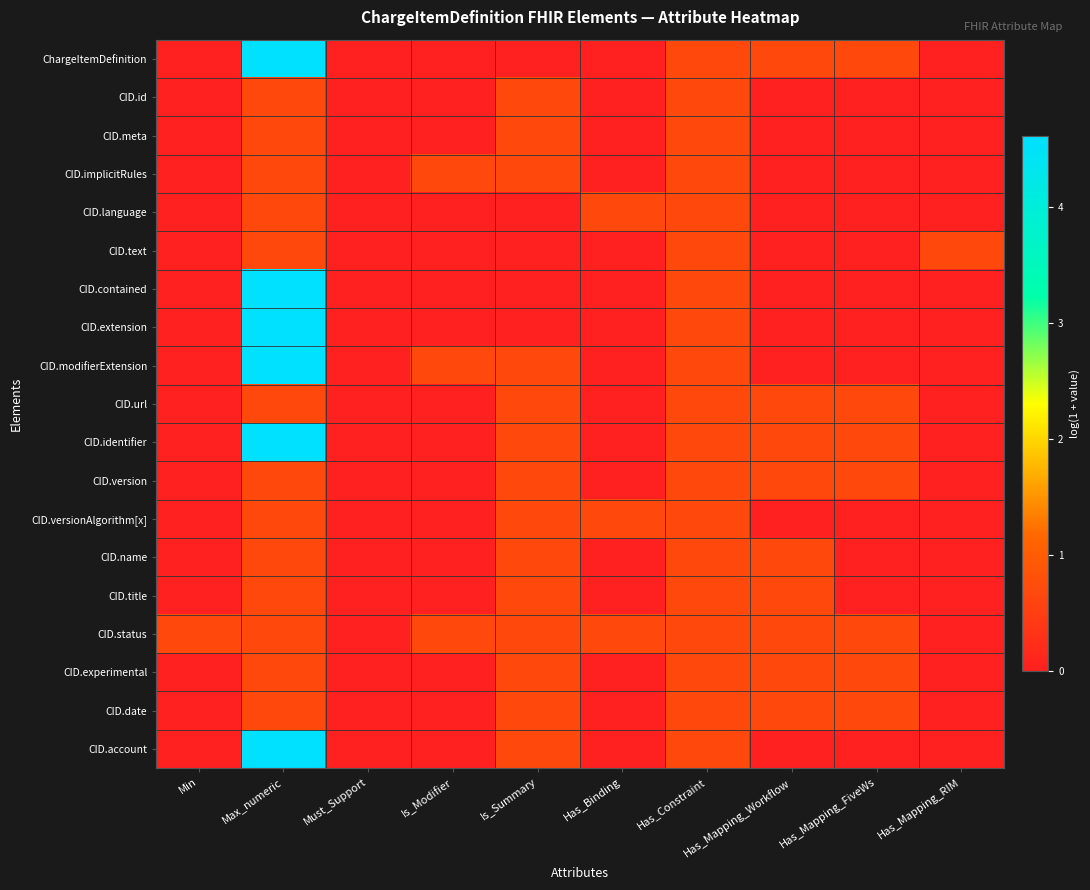

Reading left to right, extract all data points from this chart.

ChargeItemDefinition: Min=0.0	Max_numeric=4.6	Must_Support=0.0	Is_Modifier=0.0	Is_Summary=0.0	Has_Binding=0.0	Has_Constraint=0.7	Has_Mapping_Workflow=0.7	Has_Mapping_FiveWs=0.7	Has_Mapping_RIM=0.0
CID.id: Min=0.0	Max_numeric=0.7	Must_Support=0.0	Is_Modifier=0.0	Is_Summary=0.7	Has_Binding=0.0	Has_Constraint=0.7	Has_Mapping_Workflow=0.0	Has_Mapping_FiveWs=0.0	Has_Mapping_RIM=0.0
CID.meta: Min=0.0	Max_numeric=0.7	Must_Support=0.0	Is_Modifier=0.0	Is_Summary=0.7	Has_Binding=0.0	Has_Constraint=0.7	Has_Mapping_Workflow=0.0	Has_Mapping_FiveWs=0.0	Has_Mapping_RIM=0.0
CID.implicitRules: Min=0.0	Max_numeric=0.7	Must_Support=0.0	Is_Modifier=0.7	Is_Summary=0.7	Has_Binding=0.0	Has_Constraint=0.7	Has_Mapping_Workflow=0.0	Has_Mapping_FiveWs=0.0	Has_Mapping_RIM=0.0
CID.language: Min=0.0	Max_numeric=0.7	Must_Support=0.0	Is_Modifier=0.0	Is_Summary=0.0	Has_Binding=0.7	Has_Constraint=0.7	Has_Mapping_Workflow=0.0	Has_Mapping_FiveWs=0.0	Has_Mapping_RIM=0.0
CID.text: Min=0.0	Max_numeric=0.7	Must_Support=0.0	Is_Modifier=0.0	Is_Summary=0.0	Has_Binding=0.0	Has_Constraint=0.7	Has_Mapping_Workflow=0.0	Has_Mapping_FiveWs=0.0	Has_Mapping_RIM=0.7
CID.contained: Min=0.0	Max_numeric=4.6	Must_Support=0.0	Is_Modifier=0.0	Is_Summary=0.0	Has_Binding=0.0	Has_Constraint=0.7	Has_Mapping_Workflow=0.0	Has_Mapping_FiveWs=0.0	Has_Mapping_RIM=0.0
CID.extension: Min=0.0	Max_numeric=4.6	Must_Support=0.0	Is_Modifier=0.0	Is_Summary=0.0	Has_Binding=0.0	Has_Constraint=0.7	Has_Mapping_Workflow=0.0	Has_Mapping_FiveWs=0.0	Has_Mapping_RIM=0.0
CID.modifierExtension: Min=0.0	Max_numeric=4.6	Must_Support=0.0	Is_Modifier=0.7	Is_Summary=0.7	Has_Binding=0.0	Has_Constraint=0.7	Has_Mapping_Workflow=0.0	Has_Mapping_FiveWs=0.0	Has_Mapping_RIM=0.0
CID.url: Min=0.0	Max_numeric=0.7	Must_Support=0.0	Is_Modifier=0.0	Is_Summary=0.7	Has_Binding=0.0	Has_Constraint=0.7	Has_Mapping_Workflow=0.7	Has_Mapping_FiveWs=0.7	Has_Mapping_RIM=0.0
CID.identifier: Min=0.0	Max_numeric=4.6	Must_Support=0.0	Is_Modifier=0.0	Is_Summary=0.7	Has_Binding=0.0	Has_Constraint=0.7	Has_Mapping_Workflow=0.7	Has_Mapping_FiveWs=0.7	Has_Mapping_RIM=0.0
CID.version: Min=0.0	Max_numeric=0.7	Must_Support=0.0	Is_Modifier=0.0	Is_Summary=0.7	Has_Binding=0.0	Has_Constraint=0.7	Has_Mapping_Workflow=0.7	Has_Mapping_FiveWs=0.7	Has_Mapping_RIM=0.0
CID.versionAlgorithm[x]: Min=0.0	Max_numeric=0.7	Must_Support=0.0	Is_Modifier=0.0	Is_Summary=0.7	Has_Binding=0.7	Has_Constraint=0.7	Has_Mapping_Workflow=0.0	Has_Mapping_FiveWs=0.0	Has_Mapping_RIM=0.0
CID.name: Min=0.0	Max_numeric=0.7	Must_Support=0.0	Is_Modifier=0.0	Is_Summary=0.7	Has_Binding=0.0	Has_Constraint=0.7	Has_Mapping_Workflow=0.7	Has_Mapping_FiveWs=0.0	Has_Mapping_RIM=0.0
CID.title: Min=0.0	Max_numeric=0.7	Must_Support=0.0	Is_Modifier=0.0	Is_Summary=0.7	Has_Binding=0.0	Has_Constraint=0.7	Has_Mapping_Workflow=0.7	Has_Mapping_FiveWs=0.0	Has_Mapping_RIM=0.0
CID.status: Min=0.7	Max_numeric=0.7	Must_Support=0.0	Is_Modifier=0.7	Is_Summary=0.7	Has_Binding=0.7	Has_Constraint=0.7	Has_Mapping_Workflow=0.7	Has_Mapping_FiveWs=0.7	Has_Mapping_RIM=0.0
CID.experimental: Min=0.0	Max_numeric=0.7	Must_Support=0.0	Is_Modifier=0.0	Is_Summary=0.7	Has_Binding=0.0	Has_Constraint=0.7	Has_Mapping_Workflow=0.7	Has_Mapping_FiveWs=0.7	Has_Mapping_RIM=0.0
CID.date: Min=0.0	Max_numeric=0.7	Must_Support=0.0	Is_Modifier=0.0	Is_Summary=0.7	Has_Binding=0.0	Has_Constraint=0.7	Has_Mapping_Workflow=0.7	Has_Mapping_FiveWs=0.7	Has_Mapping_RIM=0.0
CID.account: Min=0.0	Max_numeric=4.6	Must_Support=0.0	Is_Modifier=0.0	Is_Summary=0.7	Has_Binding=0.0	Has_Constraint=0.7	Has_Mapping_Workflow=0.0	Has_Mapping_FiveWs=0.0	Has_Mapping_RIM=0.0